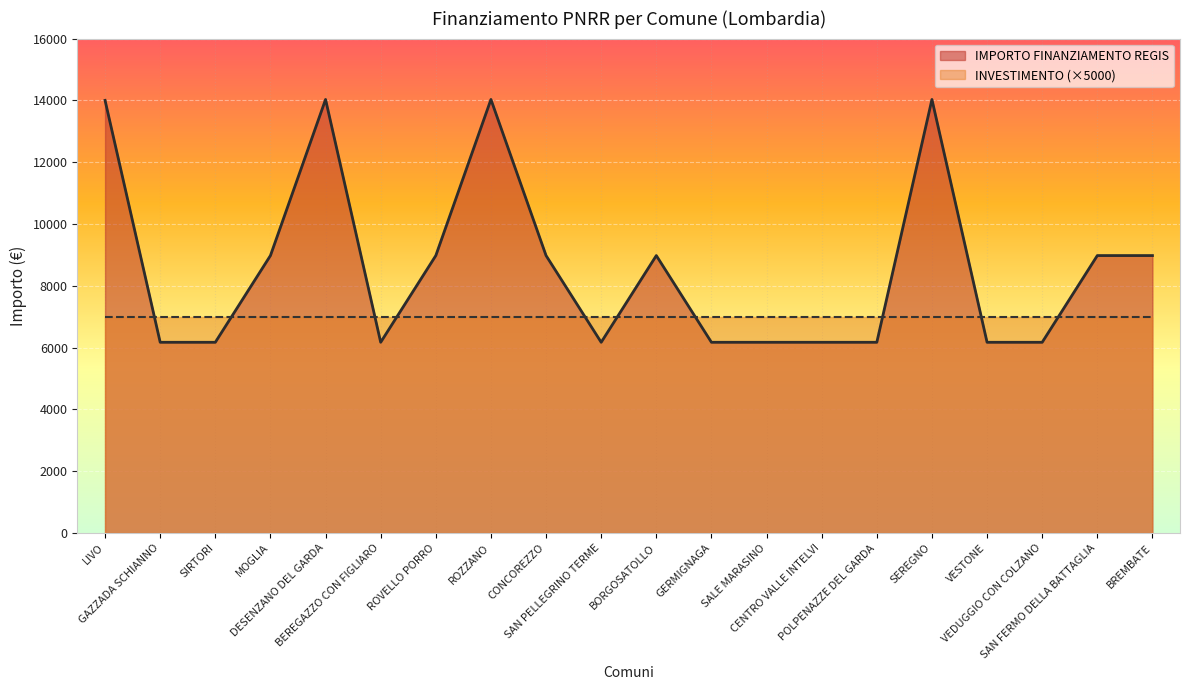

What is the change in value from SIRTORI to MOGLIA?

+2806.0